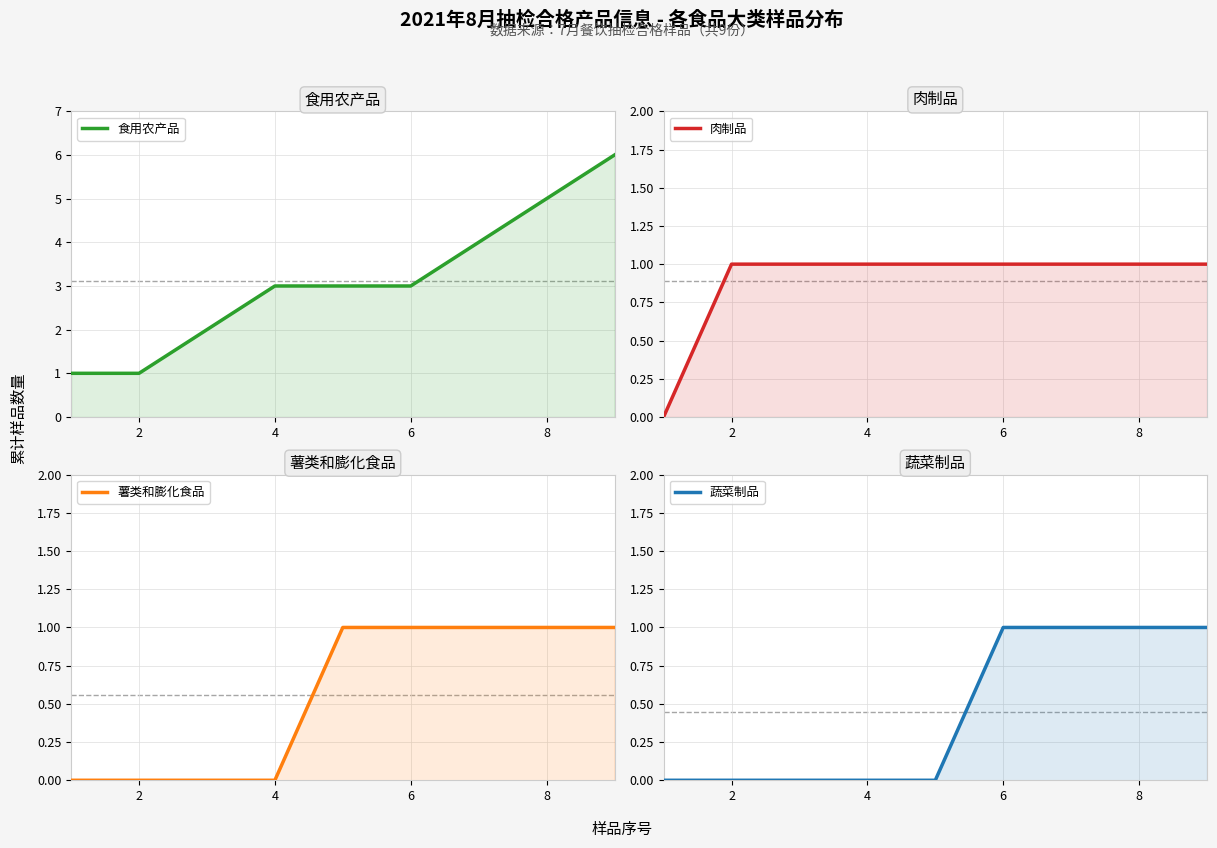

What is the average value of the 薯类和膨化食品 series?

1